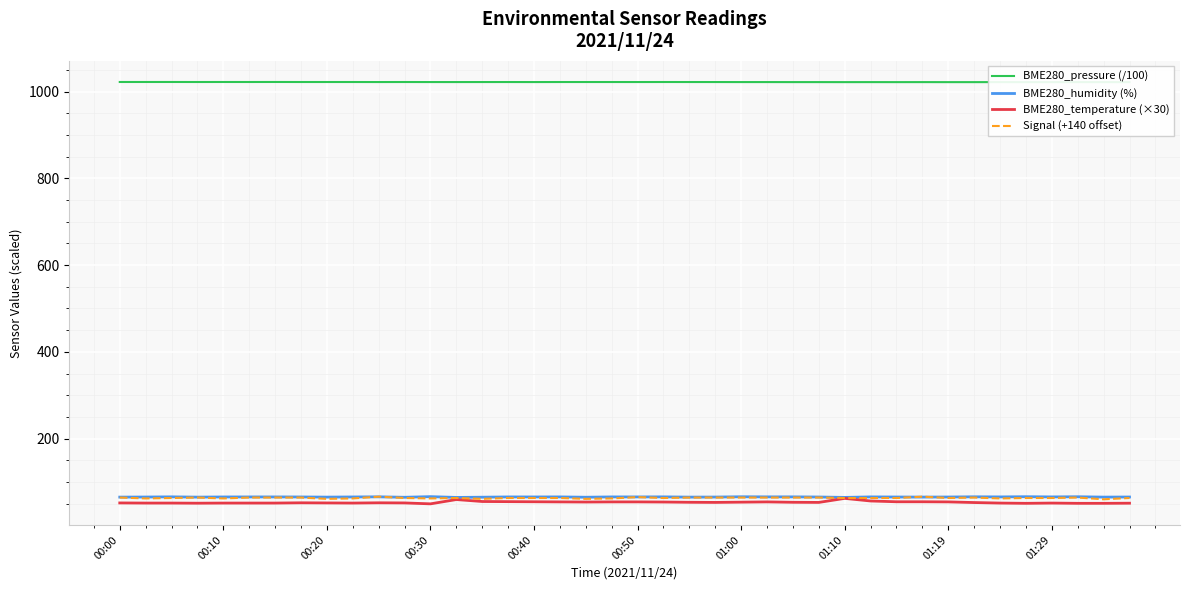

Which series has the largest total across all categories?

BME280_pressure (/100)